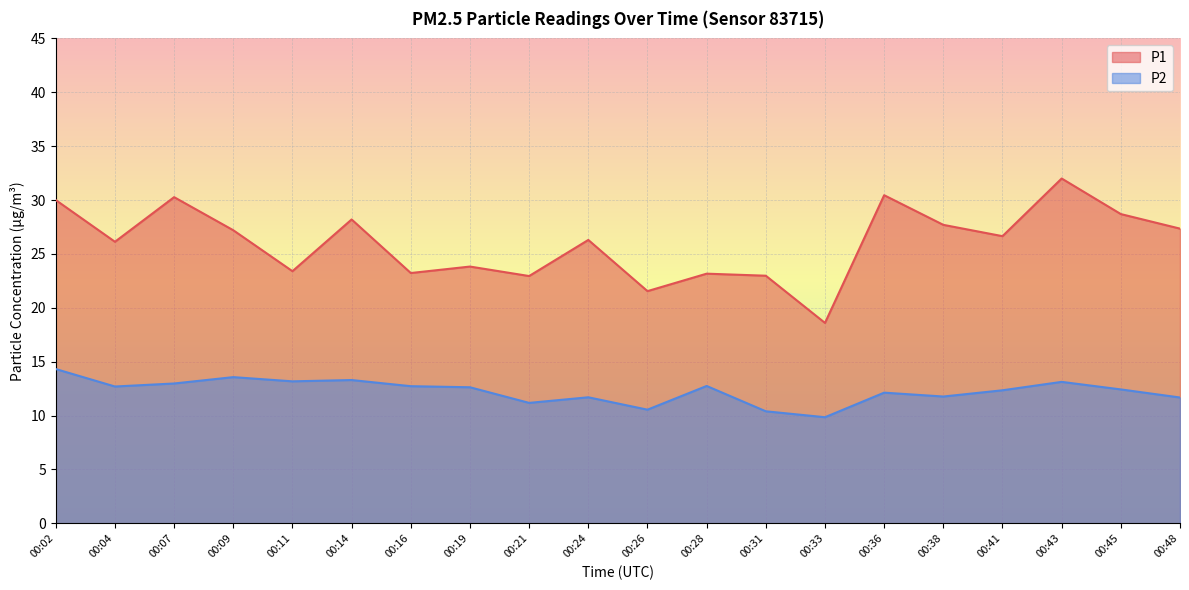

In P1, how many points are higher than both neighbors (excluding endpoints)?

7